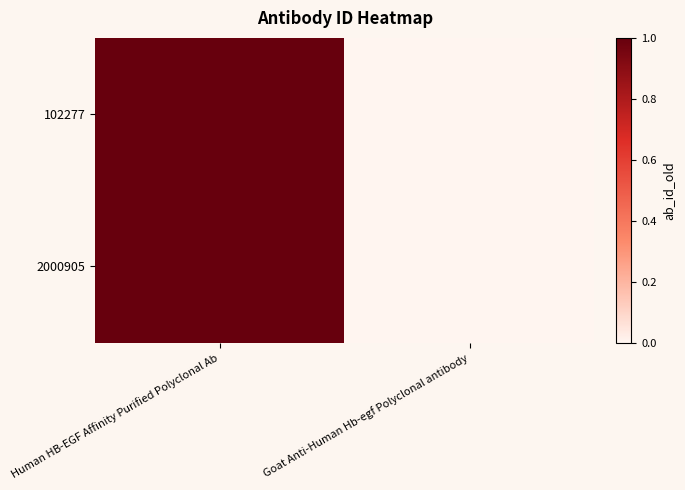

Reading right to left, list all the values displayed in this chart.

102277: Goat Anti-Human Hb-egf Polyclonal antibody=0	Human HB-EGF Affinity Purified Polyclonal Ab=1
2000905: Goat Anti-Human Hb-egf Polyclonal antibody=0	Human HB-EGF Affinity Purified Polyclonal Ab=1